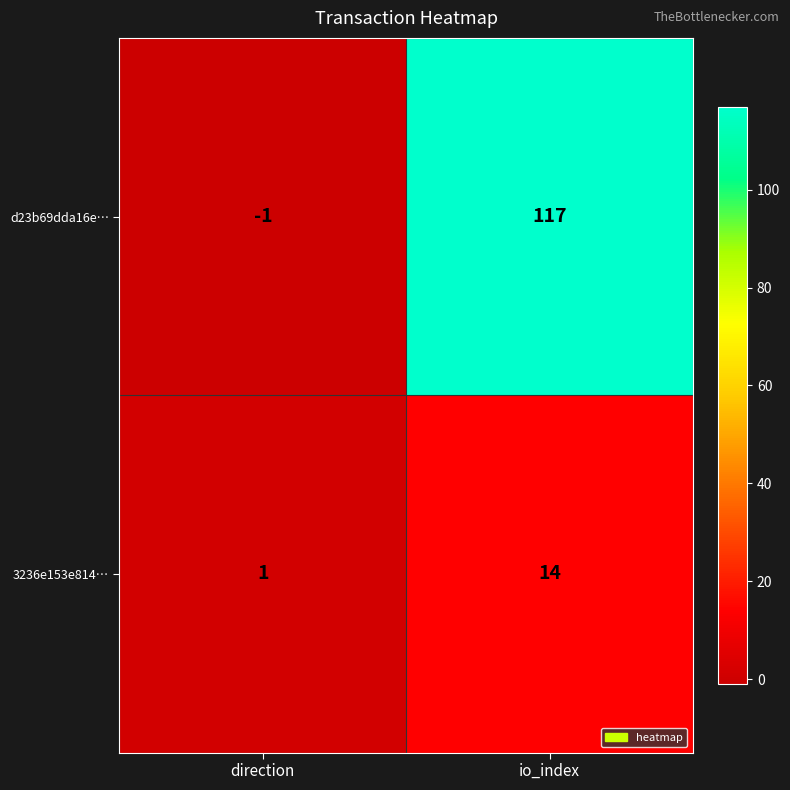

Reading right to left, extract all data points from this chart.

d23b69dda16e…: io_index=117	direction=-1
3236e153e814…: io_index=14	direction=1